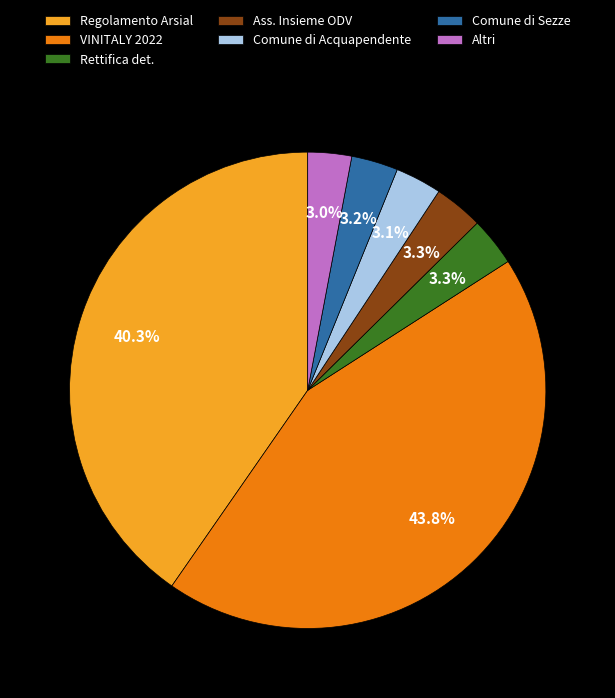

Is Comune di Acquapendente the majority of the pie?

No